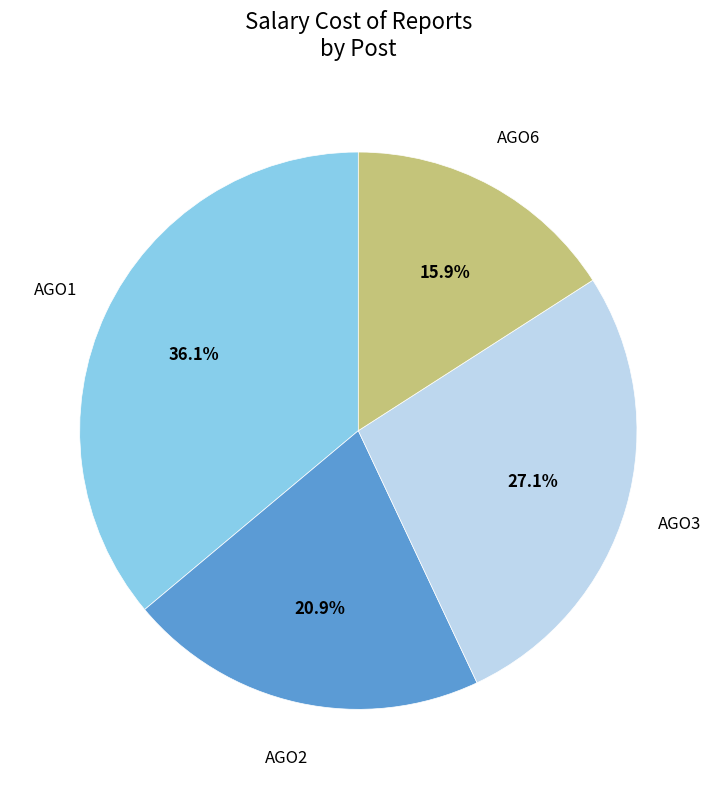

Is there a majority slice in this chart?

No